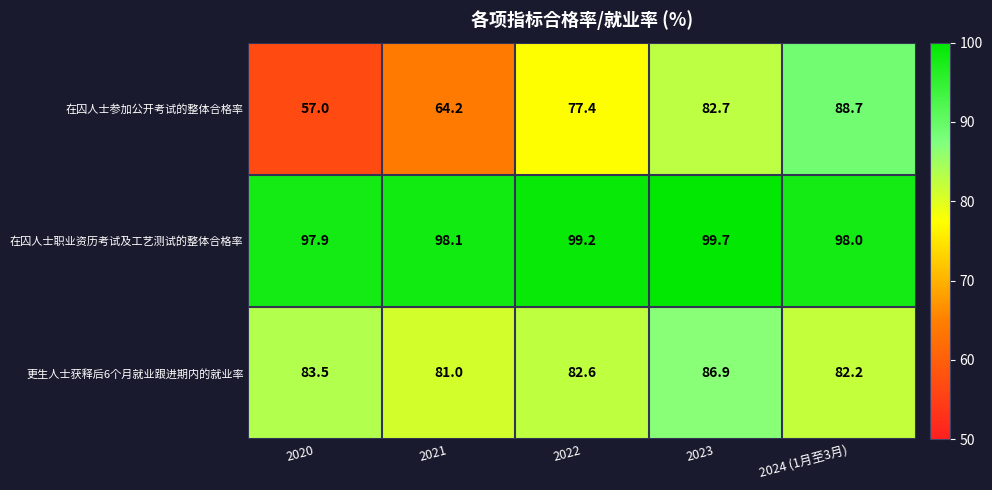

Reading left to right, what are all the values shown in this chart?

在囚人士参加公开考试的整体合格率: 2020=57.0	2021=64.2	2022=77.4	2023=82.7	2024 (1月至3月)=88.7
在囚人士职业资历考试及工艺测试的整体合格率: 2020=97.9	2021=98.1	2022=99.2	2023=99.7	2024 (1月至3月)=98.0
更生人士获释后6个月就业跟进期内的就业率: 2020=83.5	2021=81.0	2022=82.6	2023=86.9	2024 (1月至3月)=82.2